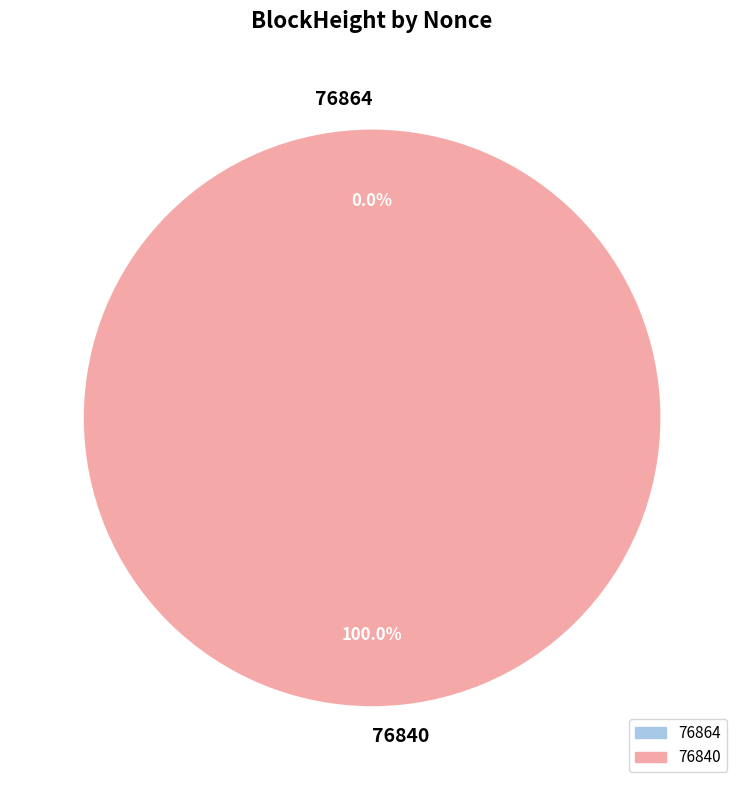

To the nearest percent, what percentage of the pie is 76840?

100%